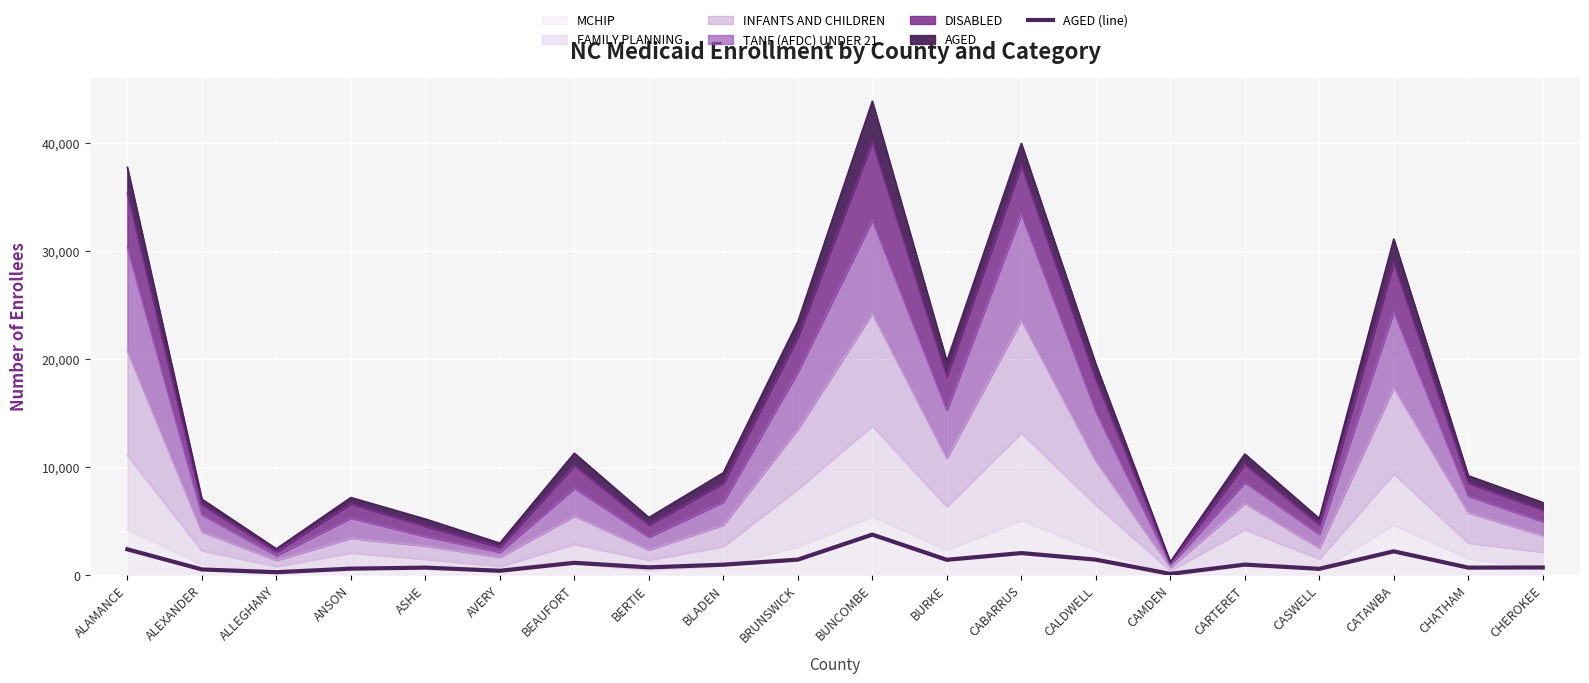

How many lines are shown in the chart?

1